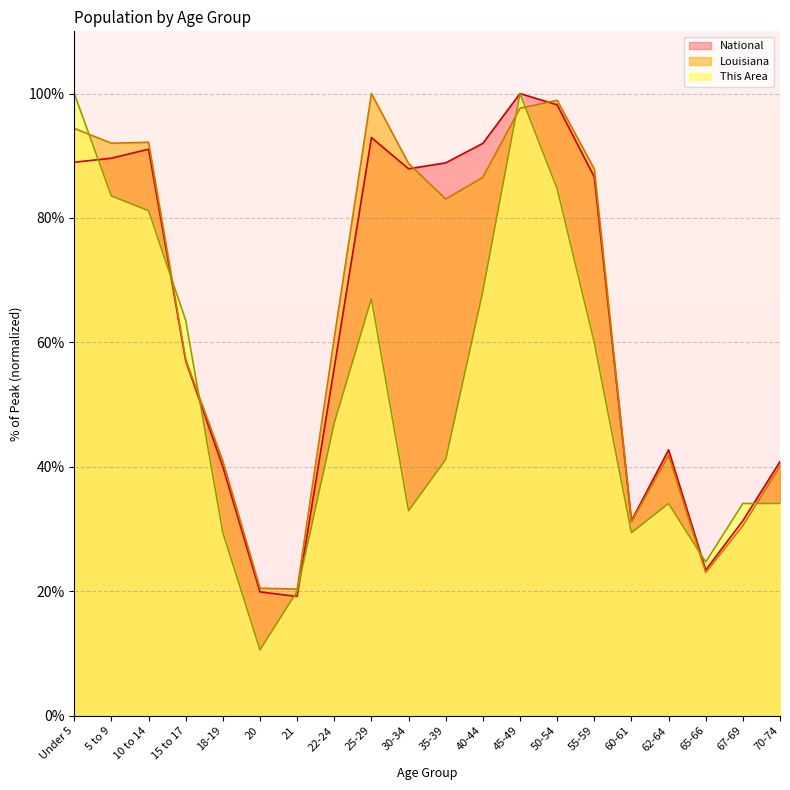

How many times do Louisiana and This Area cross each other?

7